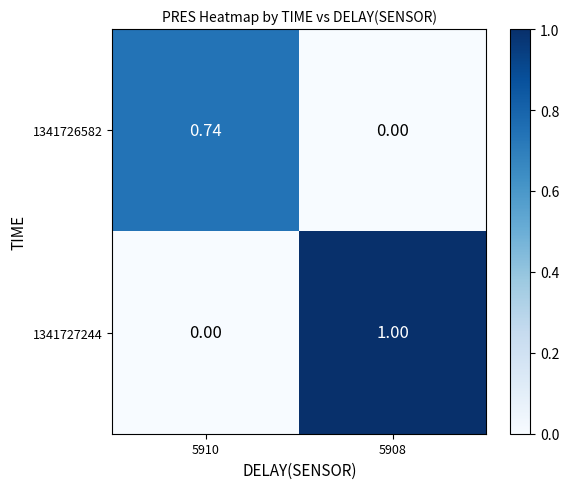

Which series has the largest range (max minus min)?

1341727244